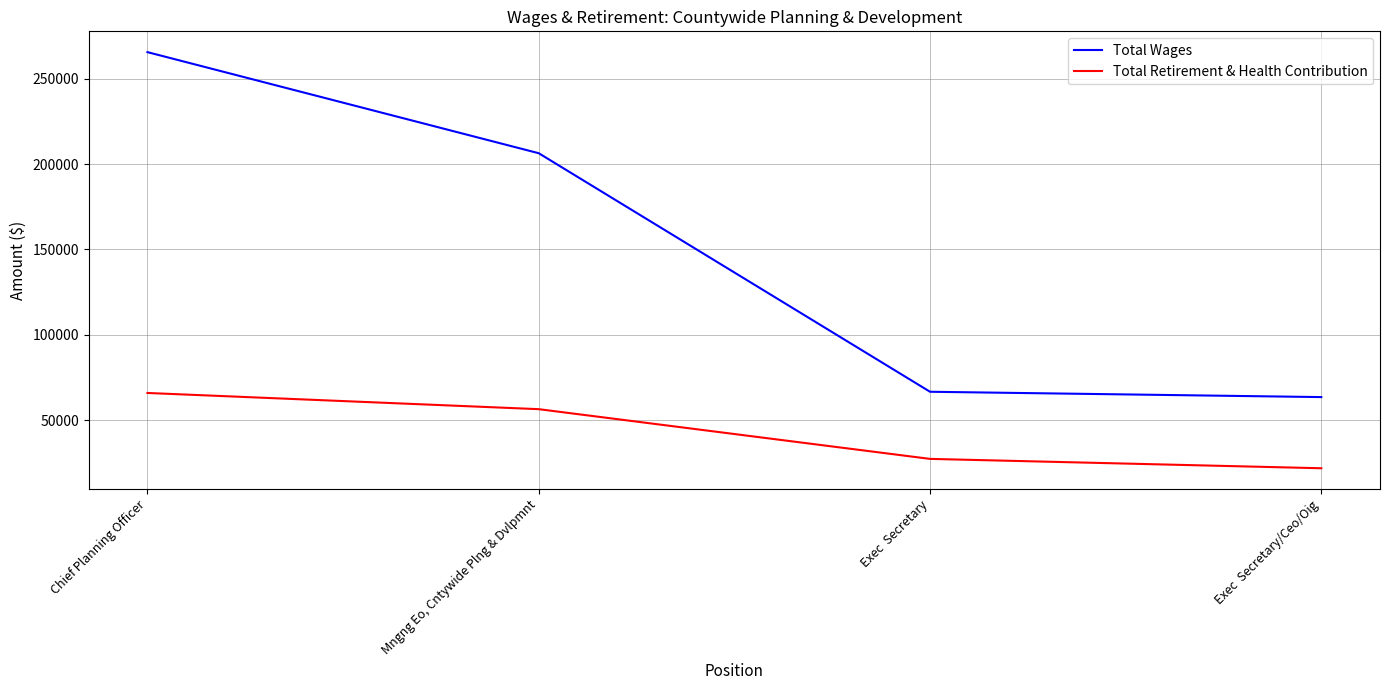

What is the difference between the highest and lowest values at Exec  Secretary?

39300